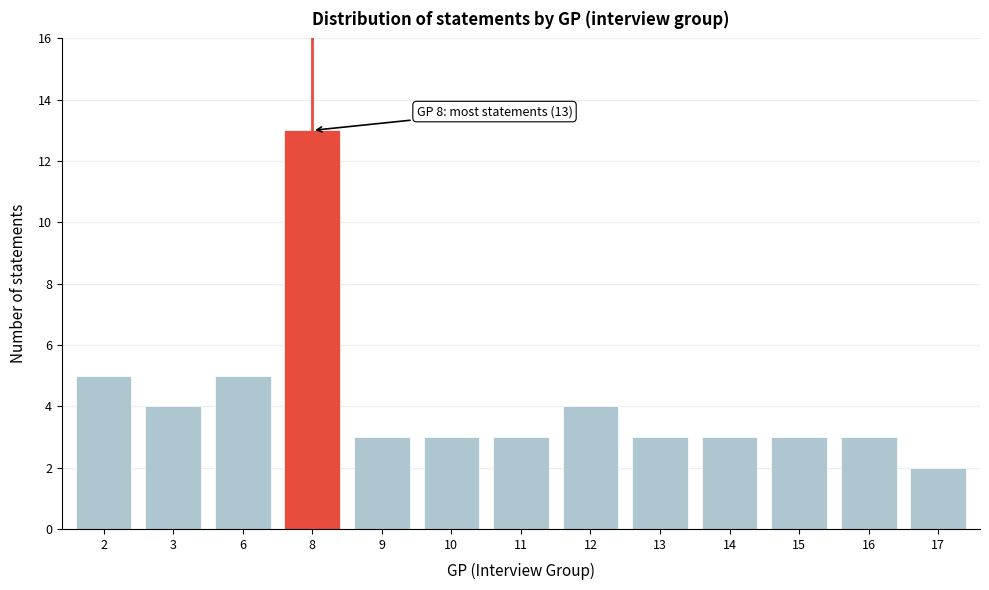

Reading left to right, what are all the values shown in this chart?

5	4	5	13	3	3	3	4	3	3	3	3	2